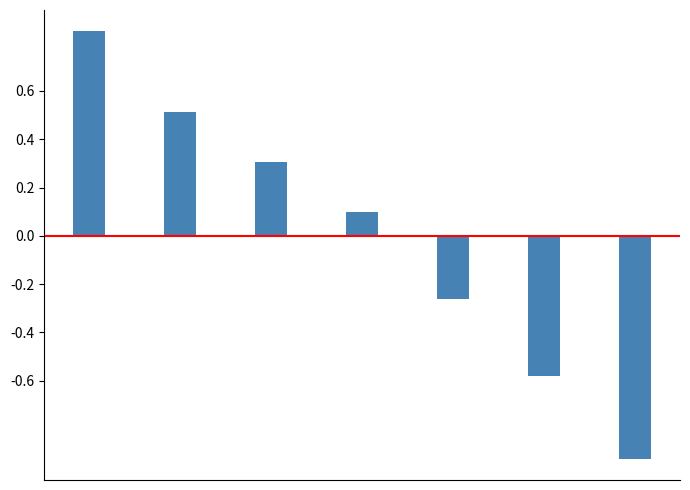

Are the bars horizontal?

No